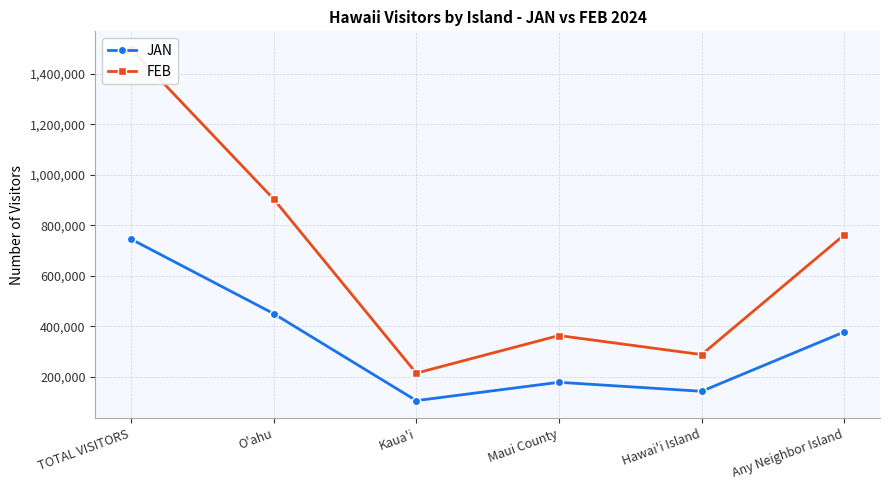

True or false: FEB has a value of 88512.5 at Kaua'i.

False